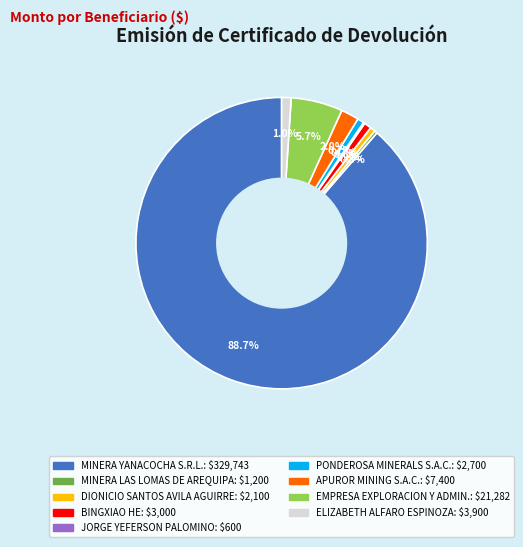

Is there any slice that represents more than half of the pie?

Yes